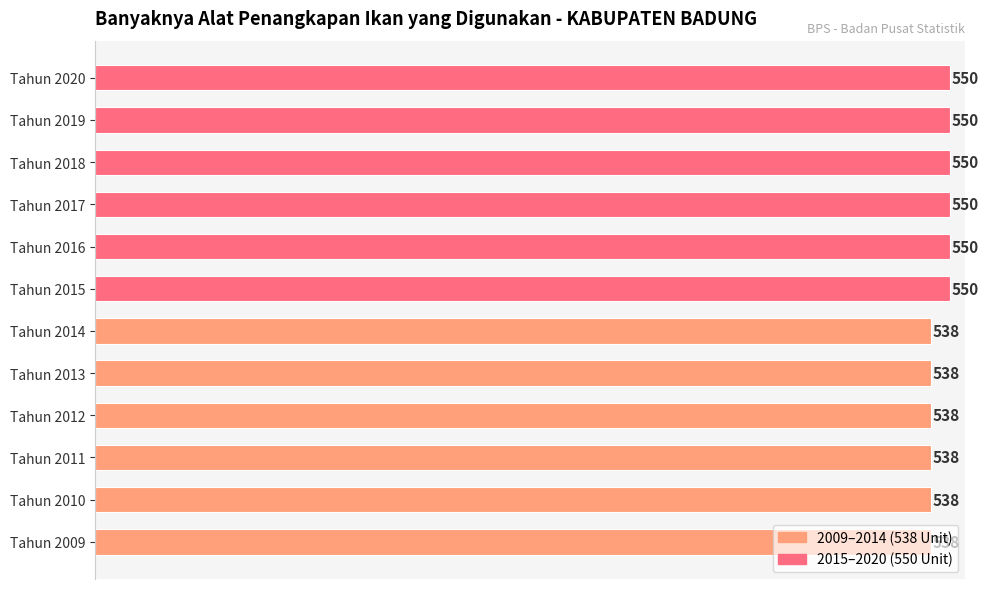

The value at Tahun 2017 is 914. True or false?

False